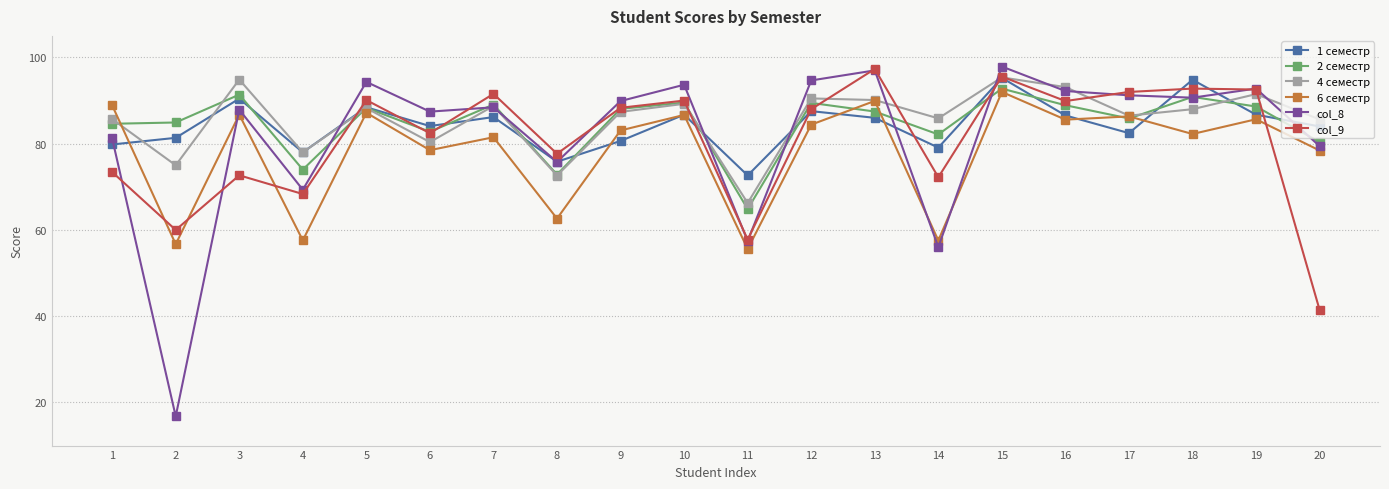

What is the minimum value shown in the chart?

16.8